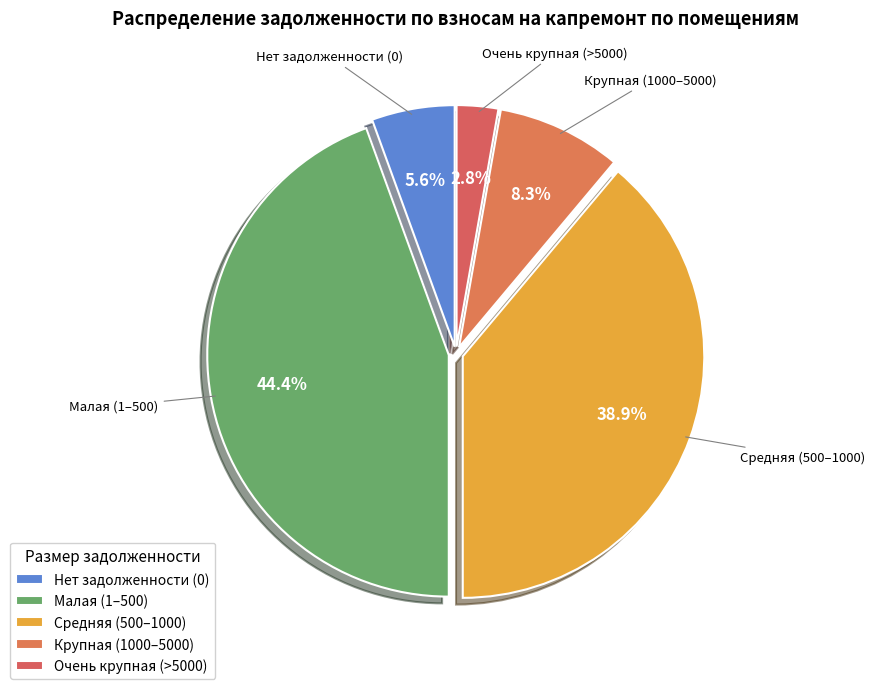

Does any single category account for the majority?

No